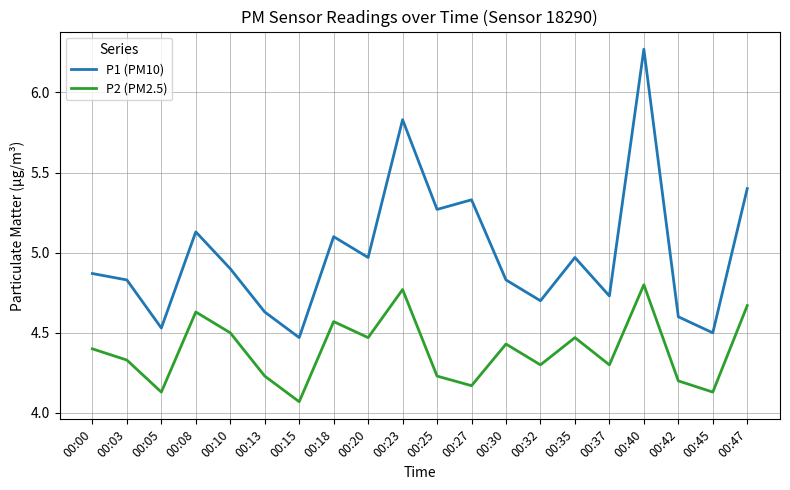

In P2 (PM2.5), how many points are higher than both neighbors (excluding endpoints)?

6